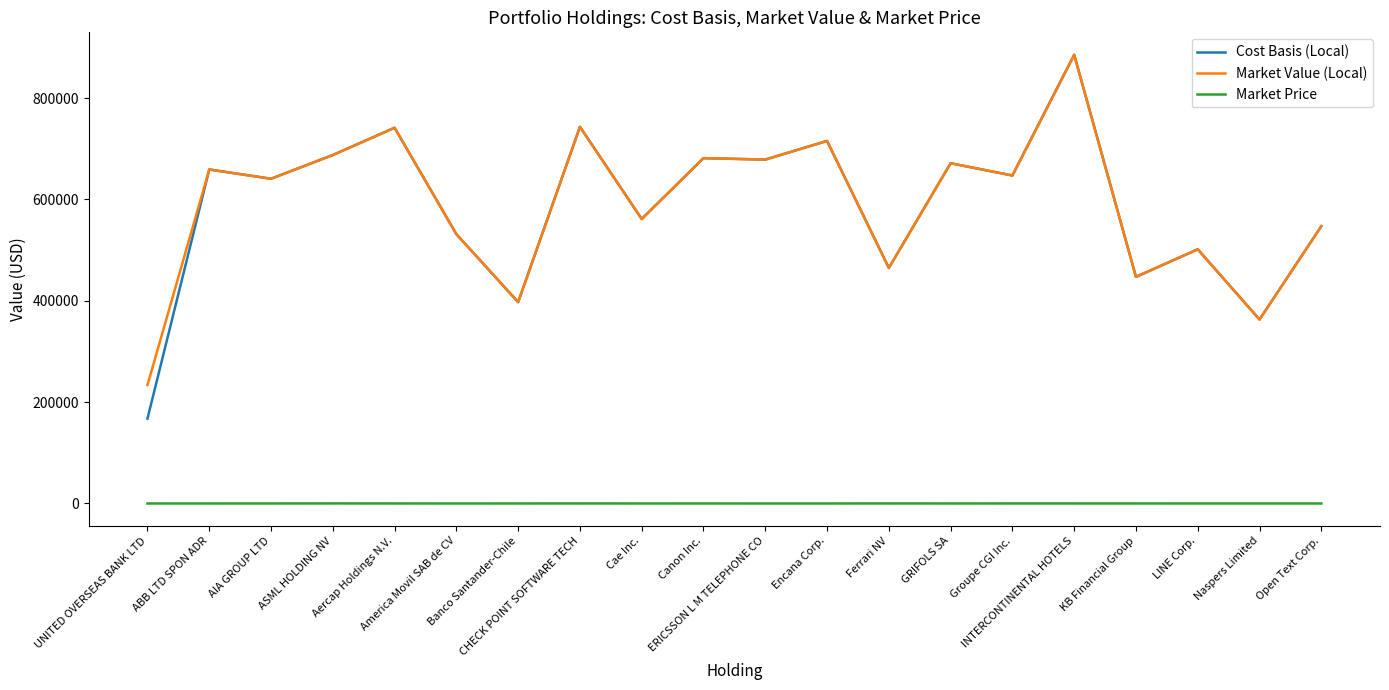

How many lines are shown in the chart?

3